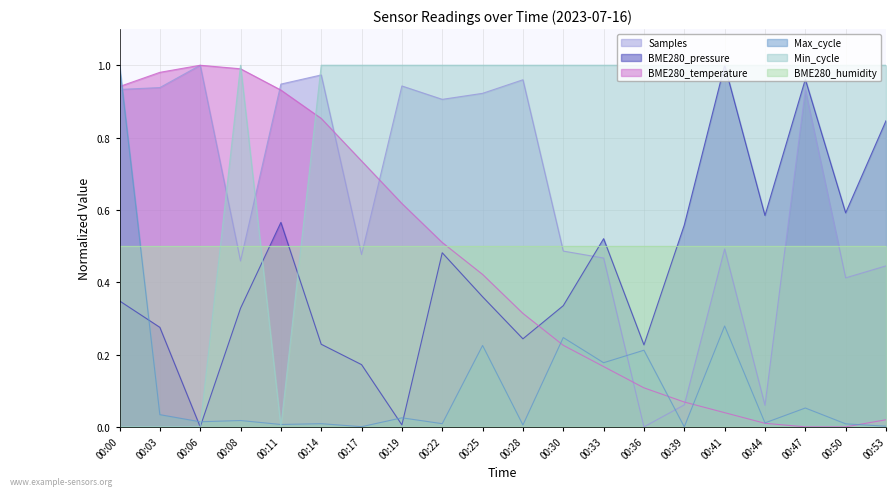

What is the value of the BME280_pressure point at the 11th from the left?

0.2